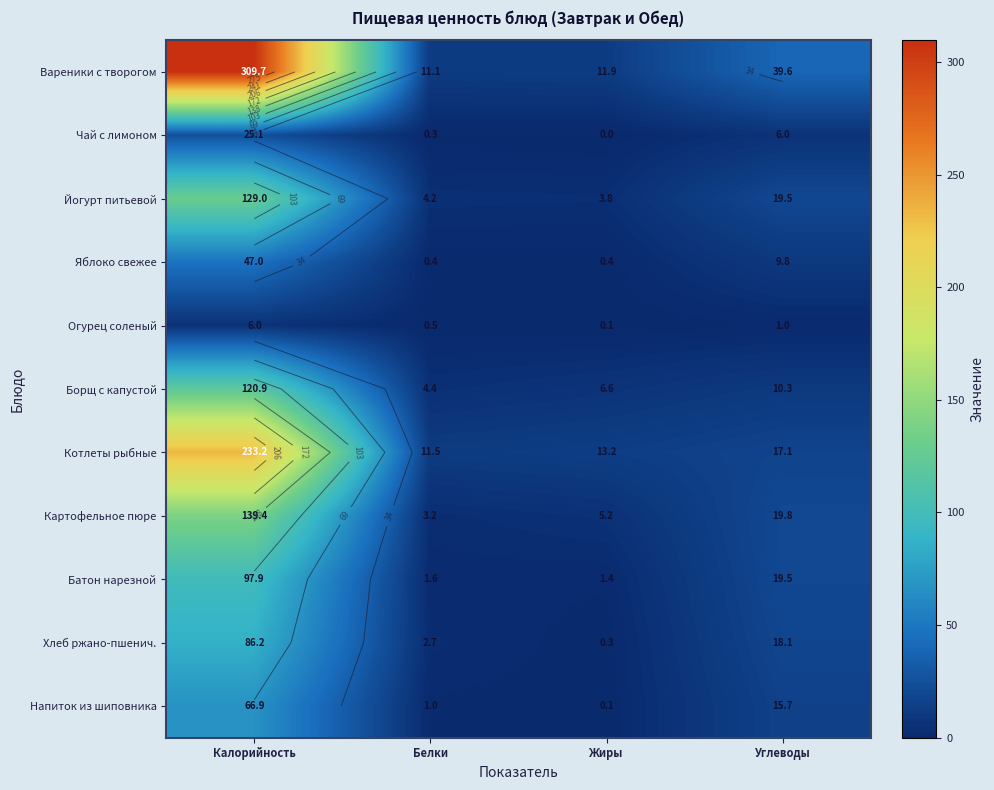

How many categories are shown in the chart?

4